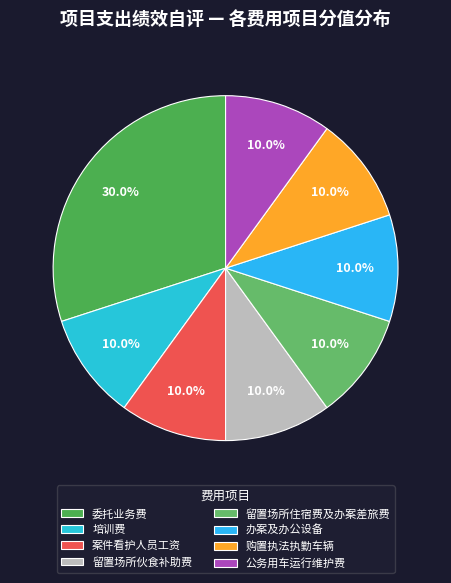

How many segments does this pie chart have?

8